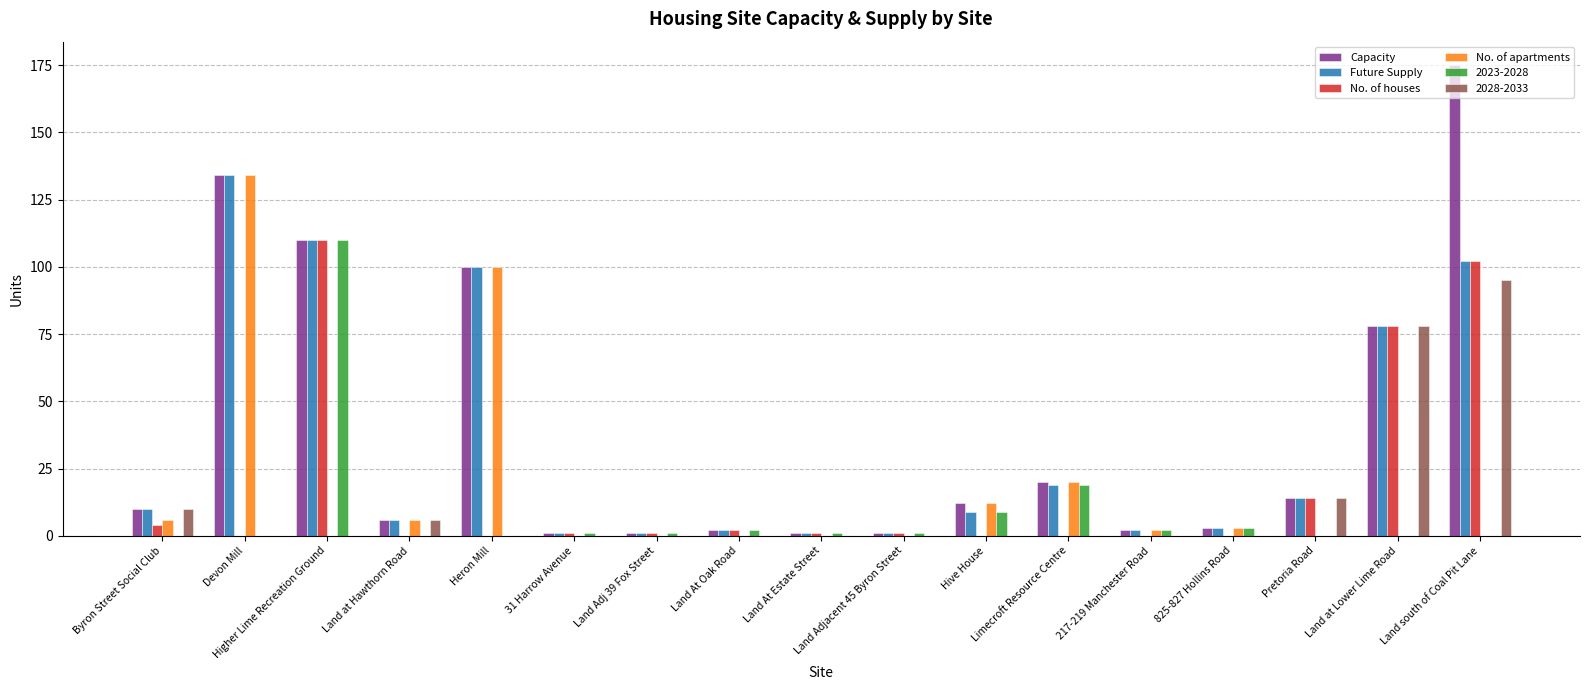

The value of Future Supply at Byron Street Social Club is 10. True or false?

True